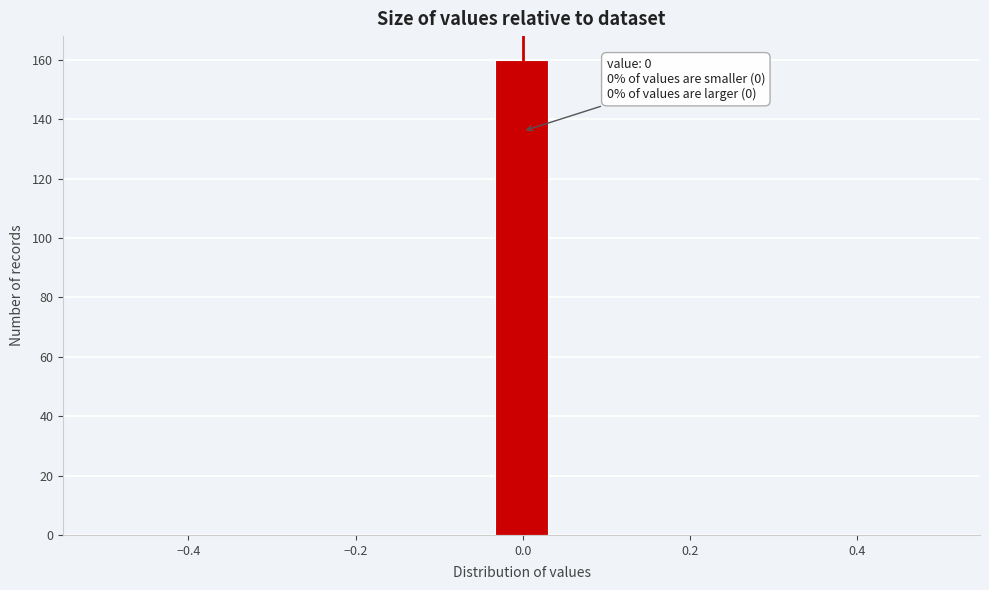

Around what value on the x-axis is the tallest bar? Give the approximate position of its centre, as read against the axis.

0.00